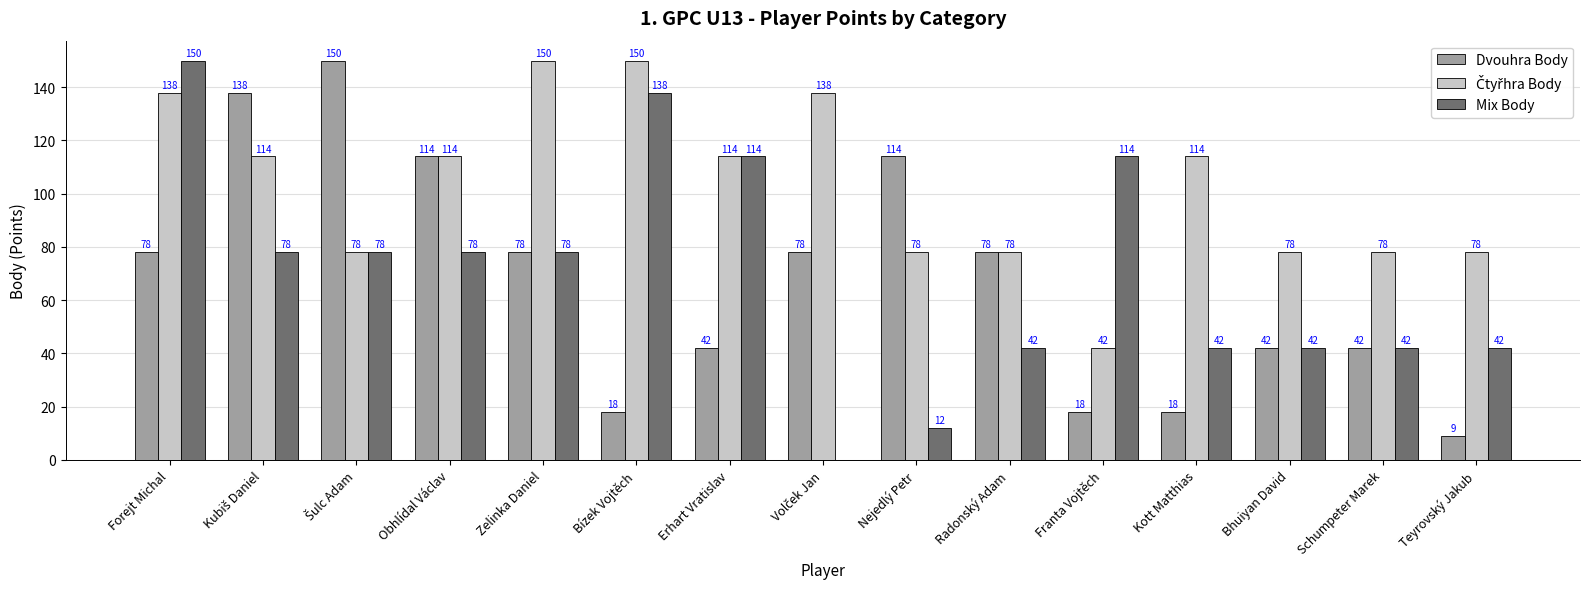

What is the maximum value shown in the chart?

150